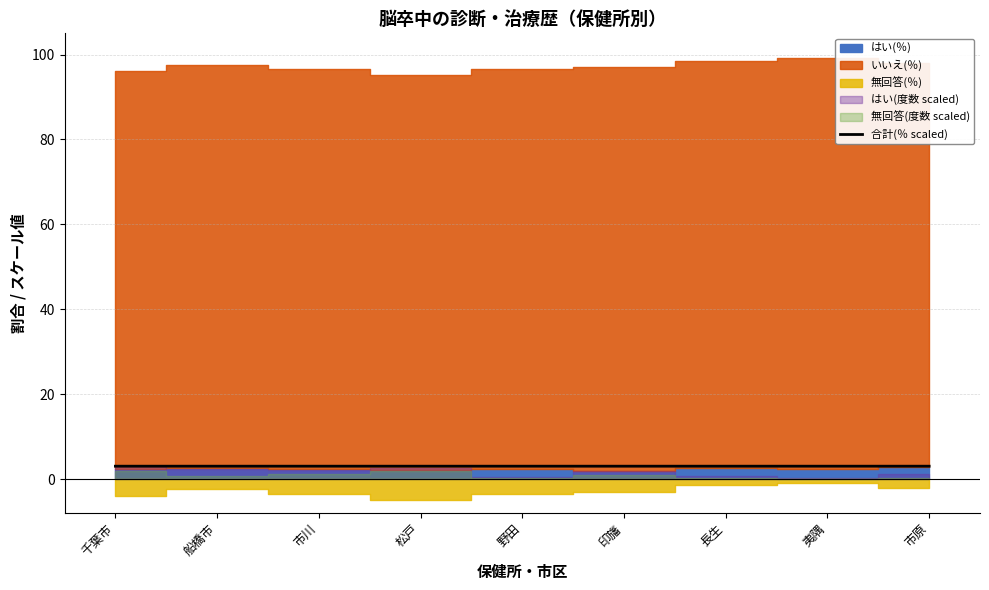

The value at 市原 is 3.0. True or false?

True